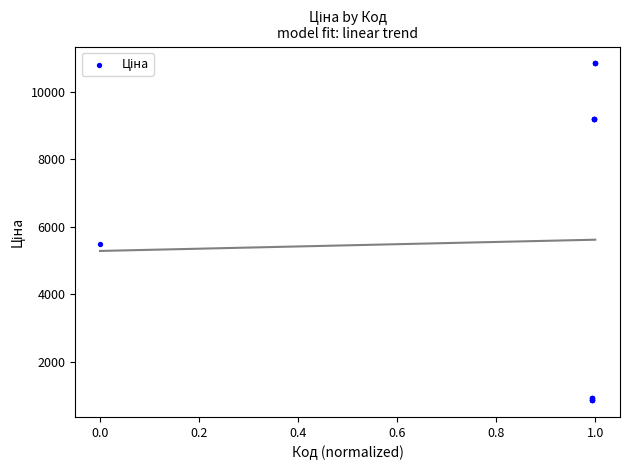

What Y value in the scatter plot is closest to 5854?

5497.3